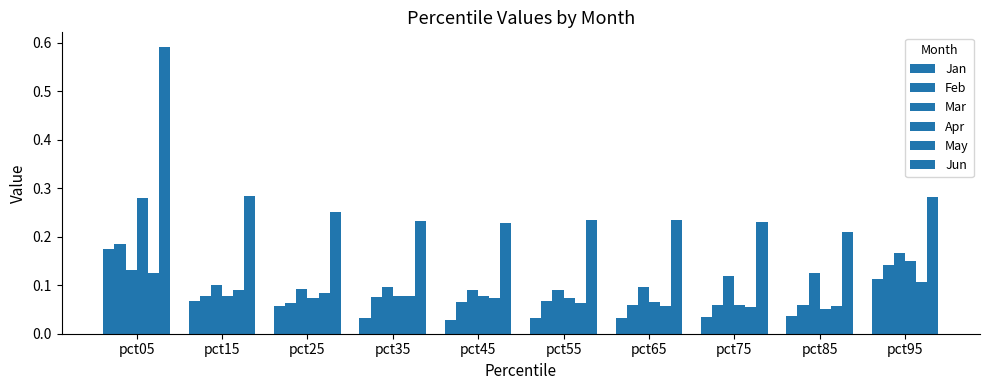

What is the difference between the highest and lowest values at pct85?

0.2